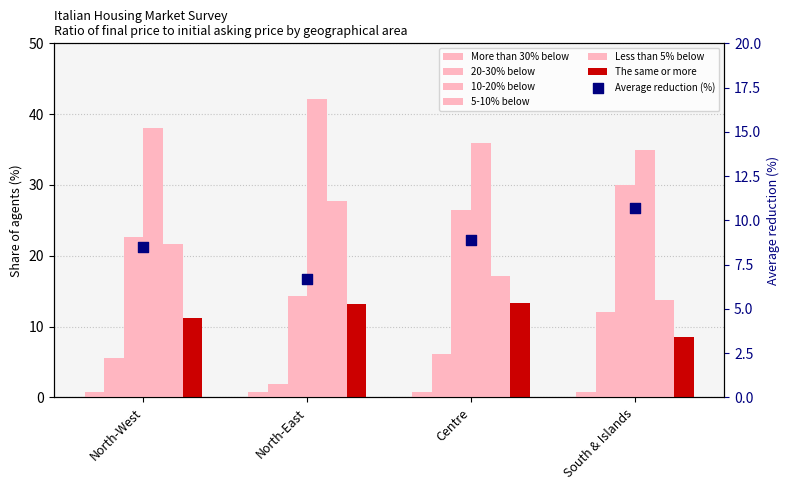

Is the value of More than 30% below at South & Islands greater than the value of 5-10% below at Centre?

No